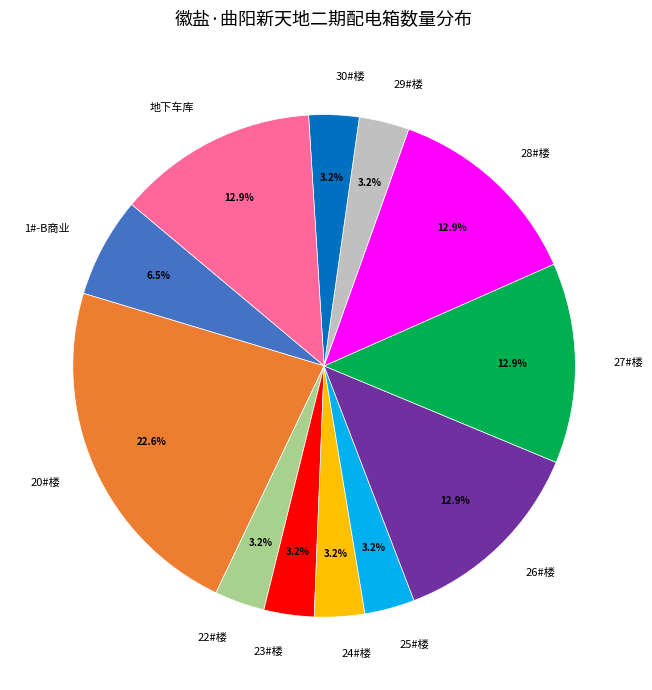

How many slices are in this pie chart?

12